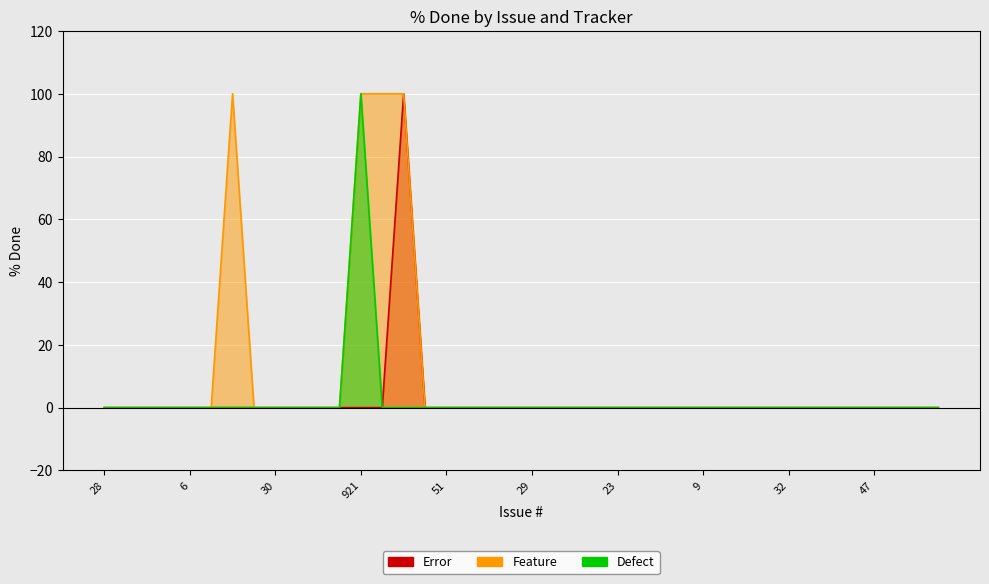

Is it true that Error equals 0 at 47?

True